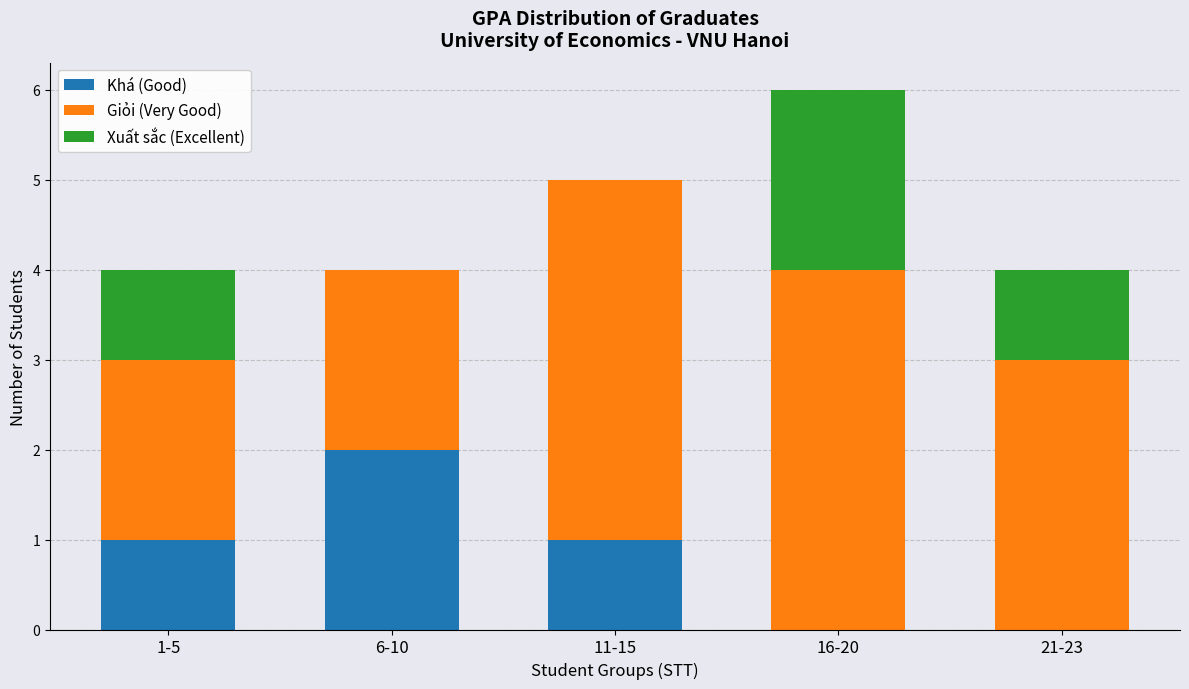

What is the total value across all series at 16-20?

6